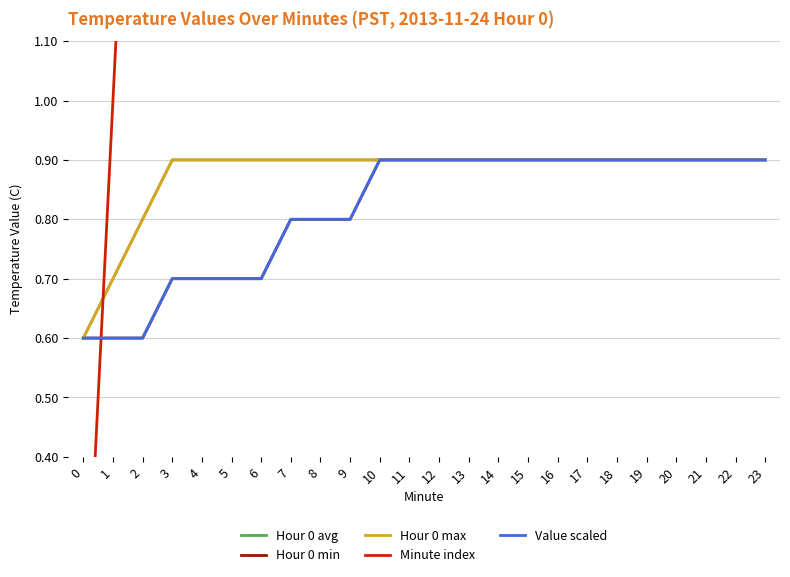

True or false: Hour 0 max and Hour 0 avg intersect in this chart.

False